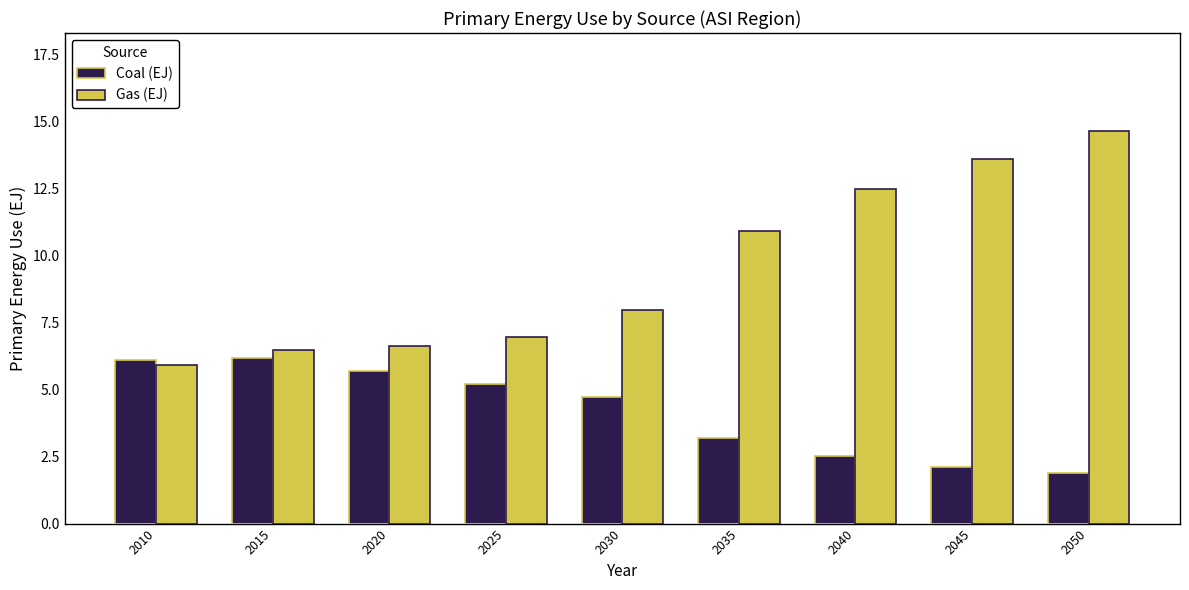

Reading left to right, extract all data points from this chart.

Coal (EJ): 6.1	6.2	5.7	5.2	4.7	3.2	2.5	2.1	1.9
Gas (EJ): 5.9	6.5	6.6	7.0	8.0	10.9	12.5	13.6	14.6